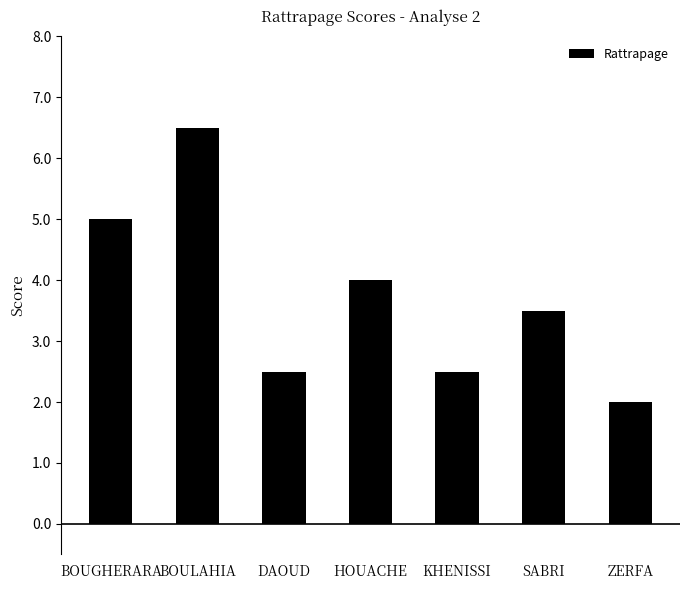

How many series are shown in this chart?

1